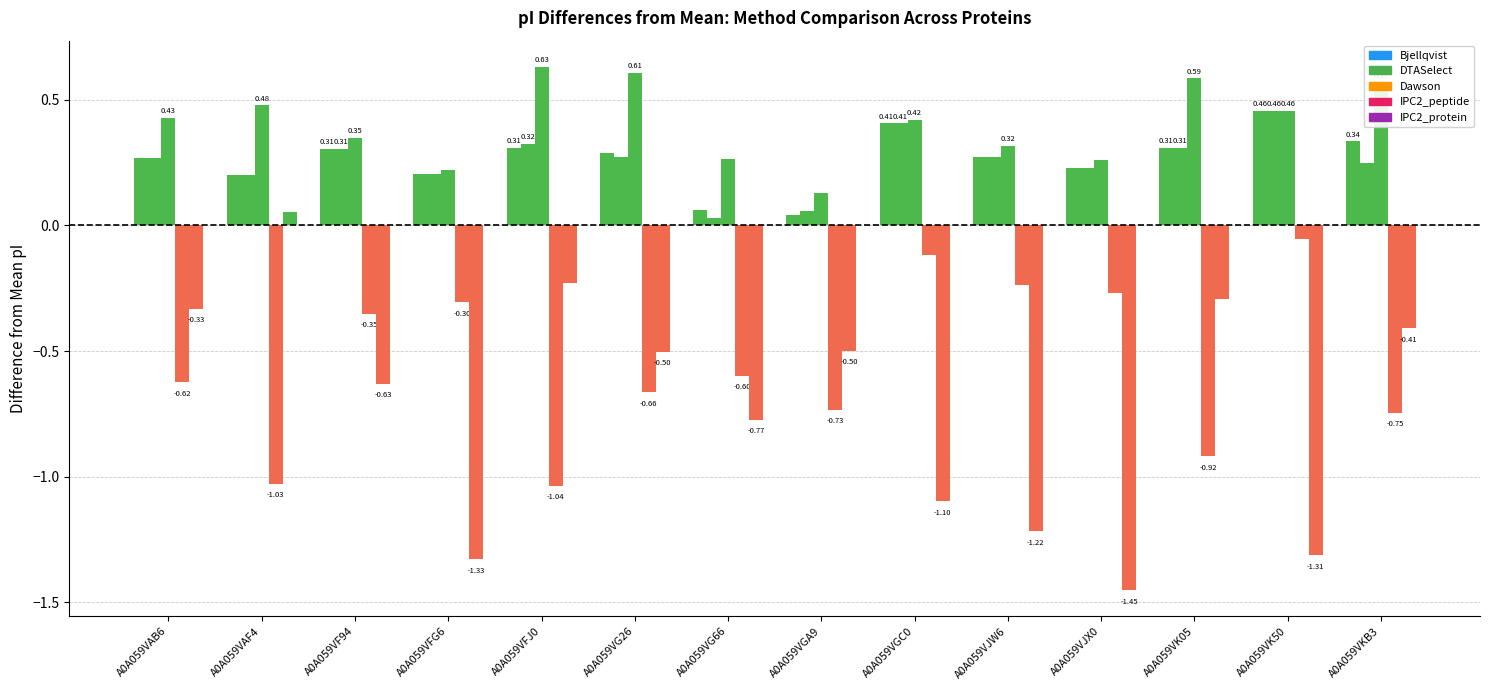

Reading left to right, transcribe all the data shown in this chart.

Bjellqvist: A0A059VAB6=0.3	A0A059VAF4=0.2	A0A059VF94=0.3	A0A059VFG6=0.2	A0A059VFJ0=0.3	A0A059VG26=0.3	A0A059VG66=0.1	A0A059VGA9=0.0	A0A059VGC0=0.4	A0A059VJW6=0.3	A0A059VJX0=0.2	A0A059VK05=0.3	A0A059VK50=0.5	A0A059VKB3=0.3
DTASelect: A0A059VAB6=0.3	A0A059VAF4=0.2	A0A059VF94=0.3	A0A059VFG6=0.2	A0A059VFJ0=0.3	A0A059VG26=0.3	A0A059VG66=0.0	A0A059VGA9=0.1	A0A059VGC0=0.4	A0A059VJW6=0.3	A0A059VJX0=0.2	A0A059VK05=0.3	A0A059VK50=0.5	A0A059VKB3=0.2
Dawson: A0A059VAB6=0.4	A0A059VAF4=0.5	A0A059VF94=0.3	A0A059VFG6=0.2	A0A059VFJ0=0.6	A0A059VG26=0.6	A0A059VG66=0.3	A0A059VGA9=0.1	A0A059VGC0=0.4	A0A059VJW6=0.3	A0A059VJX0=0.3	A0A059VK05=0.6	A0A059VK50=0.5	A0A059VKB3=0.6
IPC2_peptide: A0A059VAB6=-0.6	A0A059VAF4=-1.0	A0A059VF94=-0.4	A0A059VFG6=-0.3	A0A059VFJ0=-1.0	A0A059VG26=-0.7	A0A059VG66=-0.6	A0A059VGA9=-0.7	A0A059VGC0=-0.1	A0A059VJW6=-0.2	A0A059VJX0=-0.3	A0A059VK05=-0.9	A0A059VK50=-0.1	A0A059VKB3=-0.7
IPC2_protein: A0A059VAB6=-0.3	A0A059VAF4=0.1	A0A059VF94=-0.6	A0A059VFG6=-1.3	A0A059VFJ0=-0.2	A0A059VG26=-0.5	A0A059VG66=-0.8	A0A059VGA9=-0.5	A0A059VGC0=-1.1	A0A059VJW6=-1.2	A0A059VJX0=-1.5	A0A059VK05=-0.3	A0A059VK50=-1.3	A0A059VKB3=-0.4